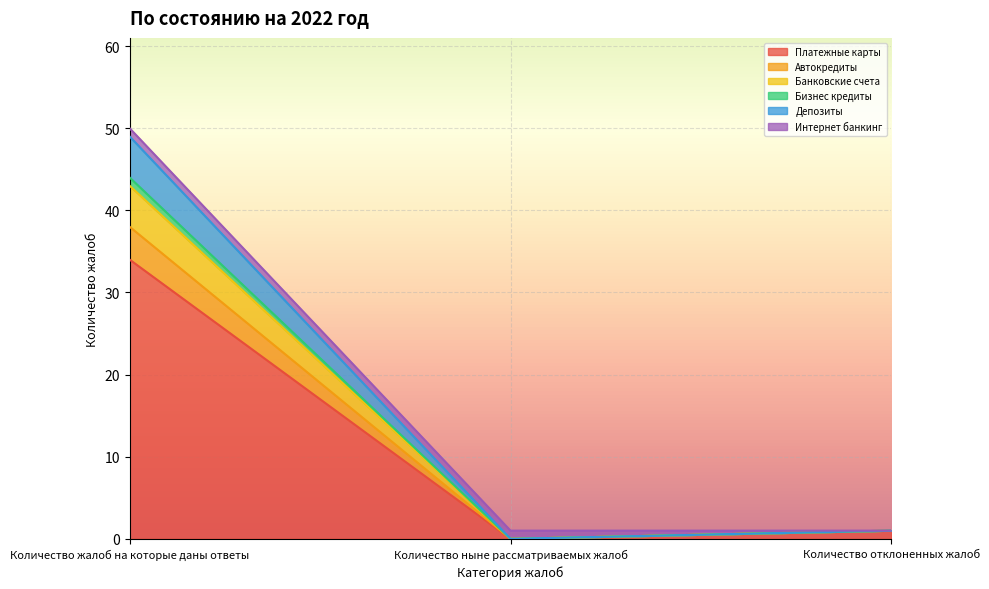

Between Количество отклоненных жалоб and Количество жалоб на которые даны ответы, which is larger?

Количество жалоб на которые даны ответы